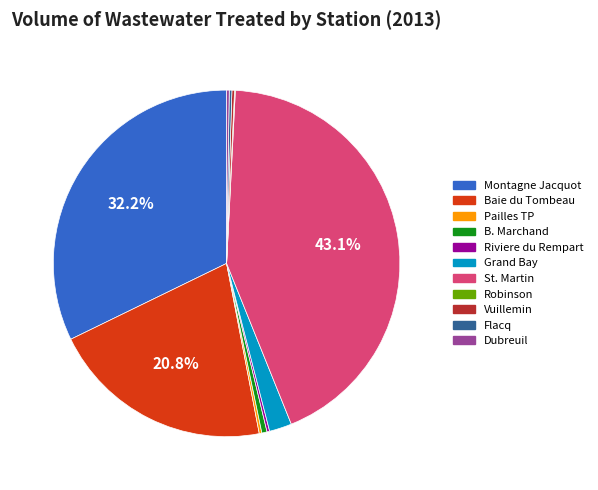

Which category has the biggest portion of the pie?

St. Martin